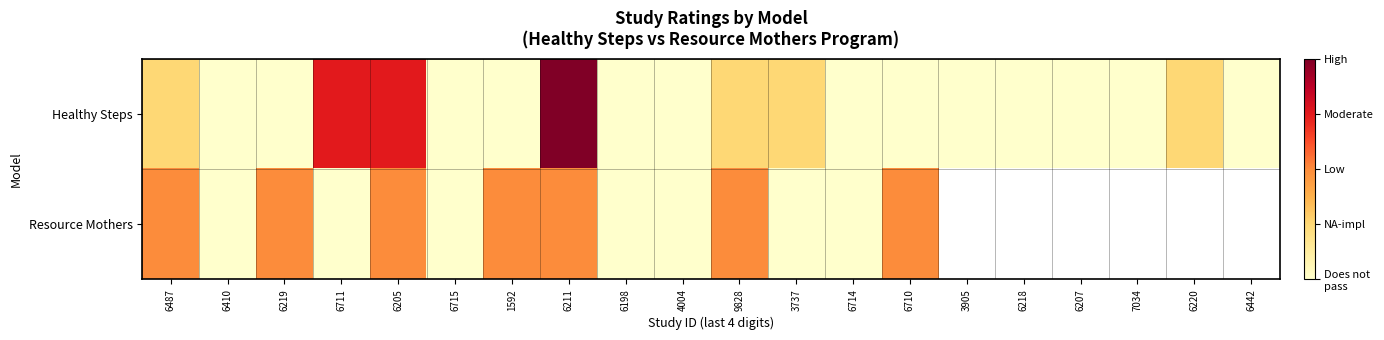

What is the maximum value for Resource Mothers?

2.0